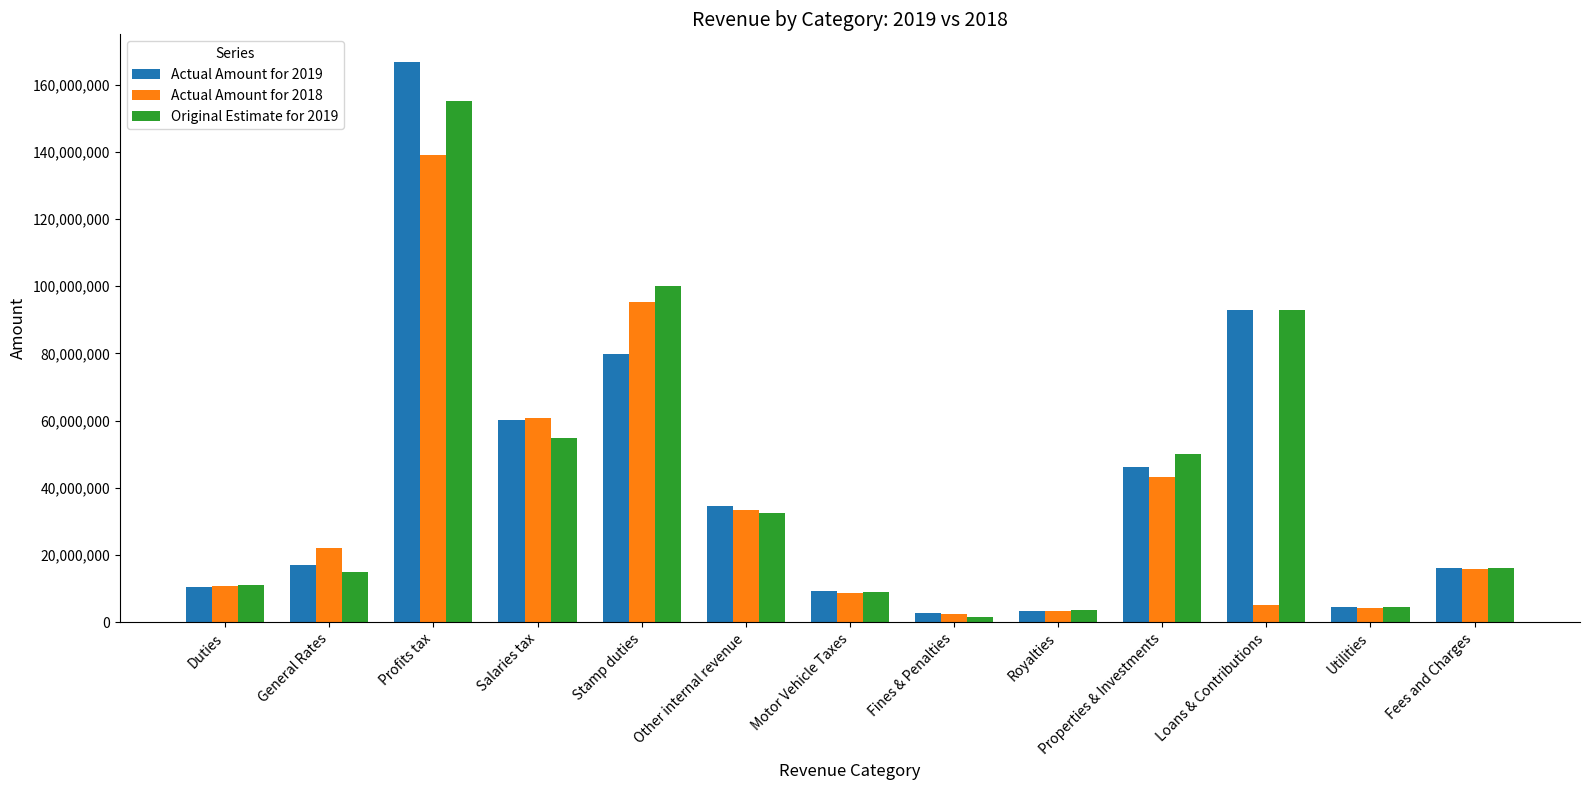

What is the smallest value displayed?

1435211